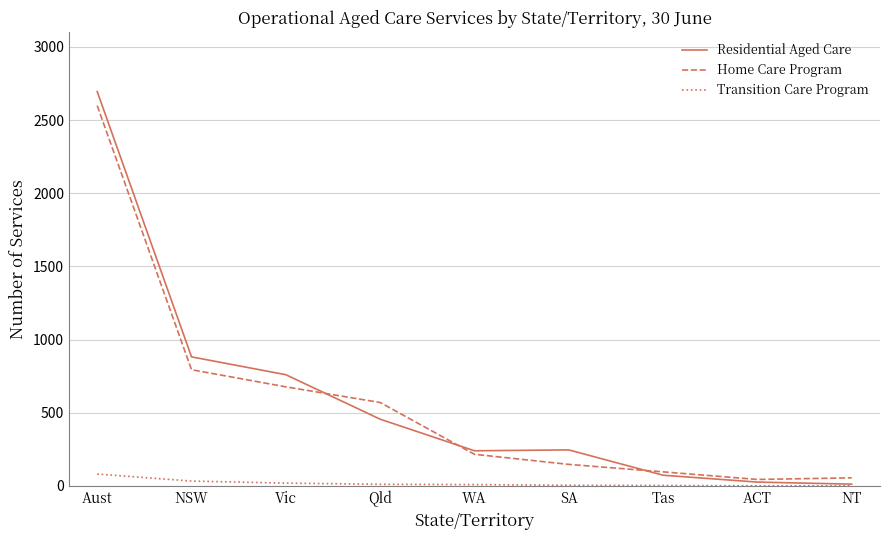

The Residential Aged Care series shows 246 at SA. True or false?

True